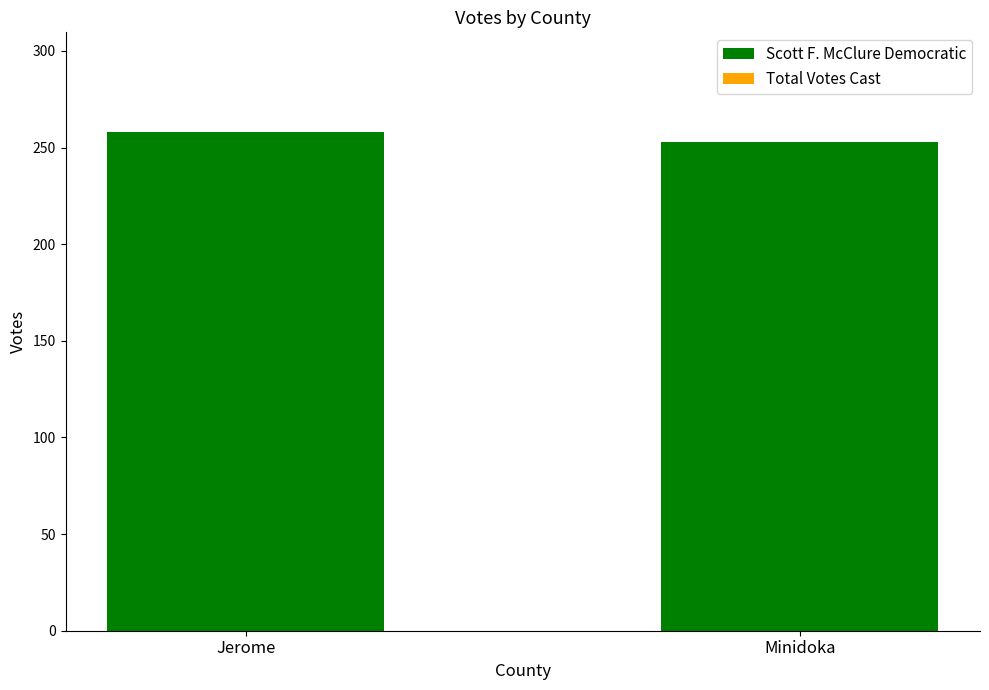

What is the value of the 2nd bar from the left?

253